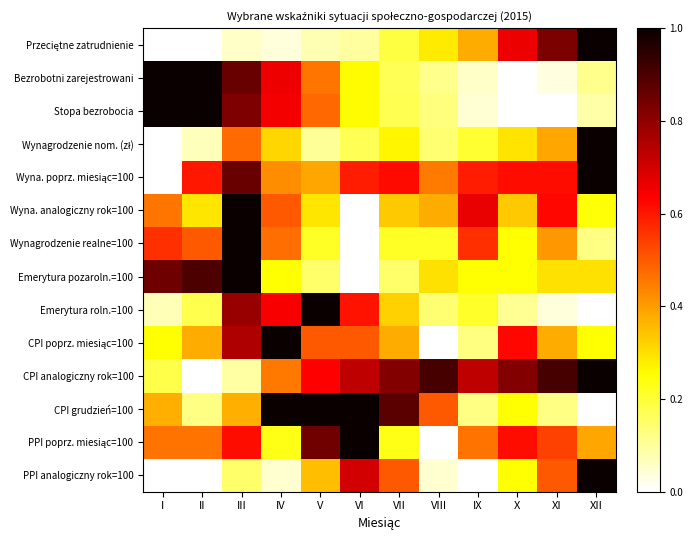

Rank the series by their maximum value, from lowest to highest.

Przeciętne zatrudnienie, Bezrobotni zarejestrowani, Stopa bezrobocia, Wynagrodzenie nom. (zł), Wyna. poprz. miesiąc=100, Wyna. analogiczny rok=100, Wynagrodzenie realne=100, Emerytura pozaroln.=100, Emerytura roln.=100, CPI poprz. miesiąc=100, CPI analogiczny rok=100, CPI grudzień=100, PPI poprz. miesiąc=100, PPI analogiczny rok=100